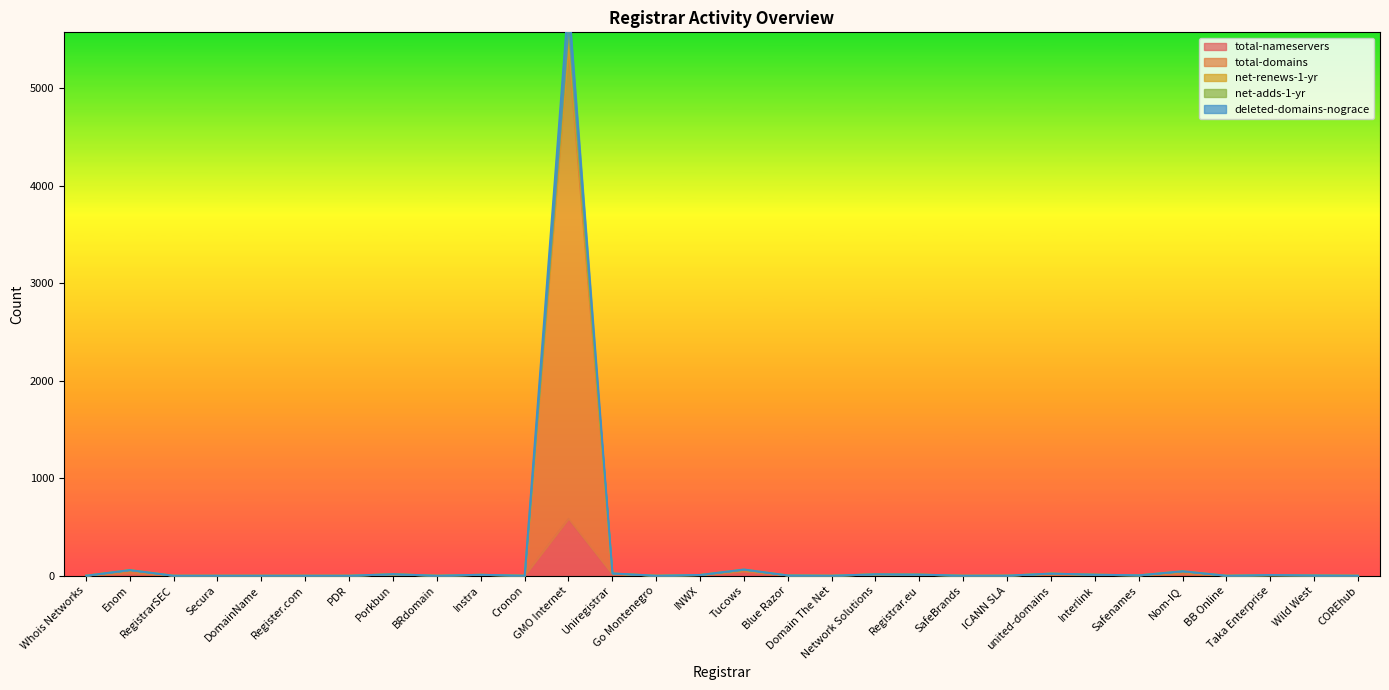

How many values in deleted-domains-nograce are above zero?

17